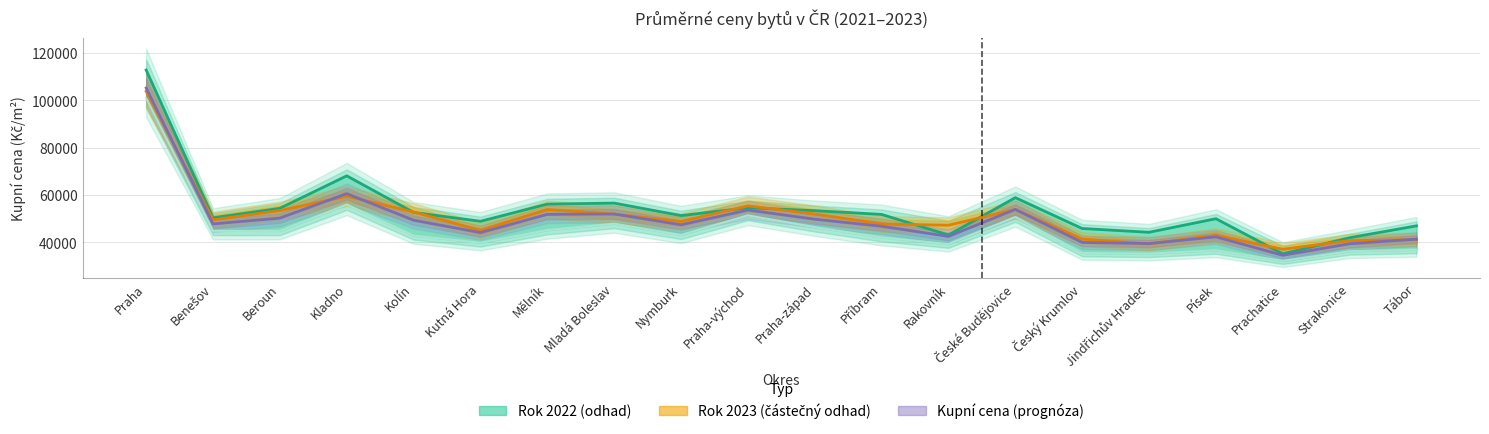

Which series has the widest spread of values?

Rok 2022 (odhad)